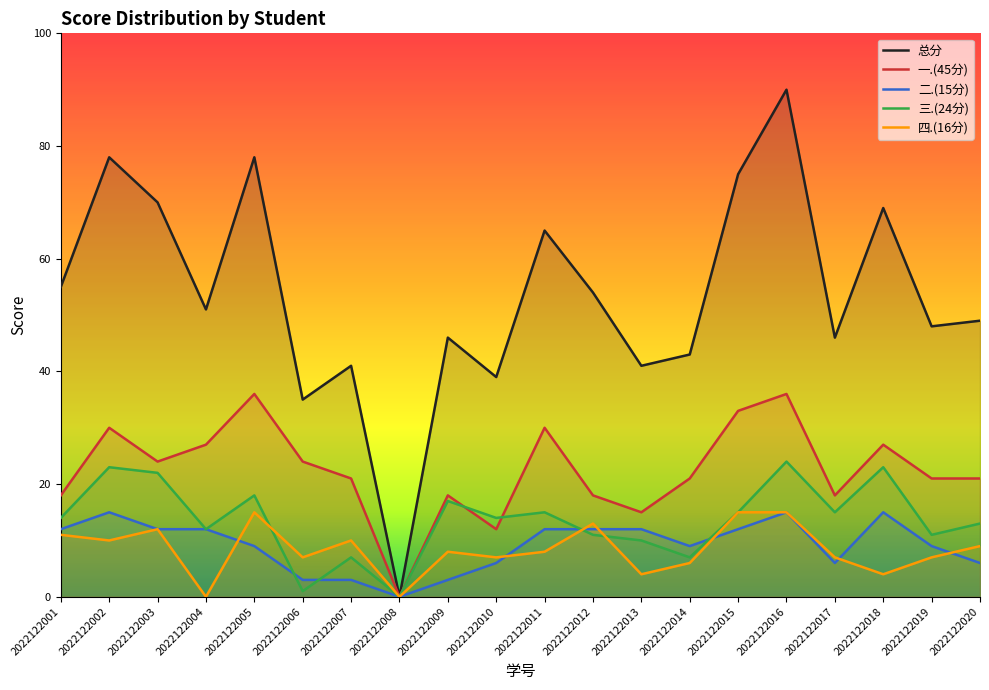

Which series changed the most between 2022122006 and 2022122012?

总分